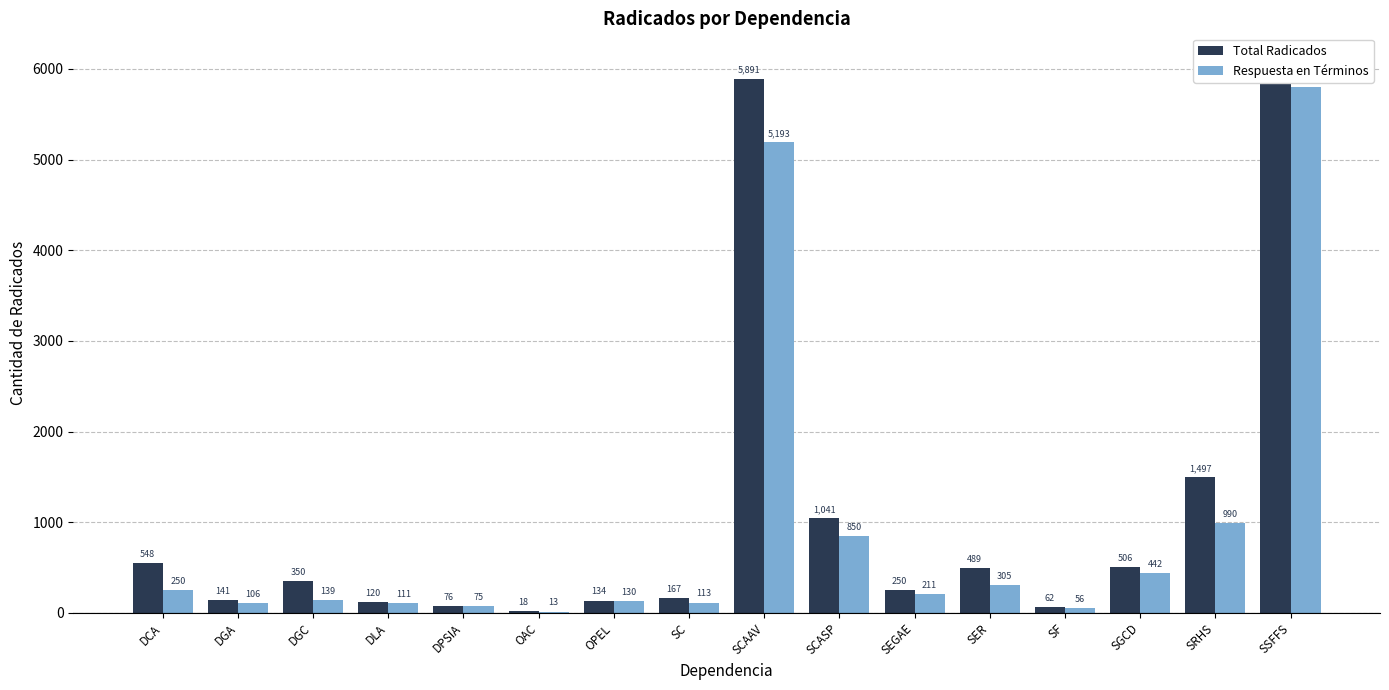

Is it true that Total Radicados equals 904 at SGCD?

False